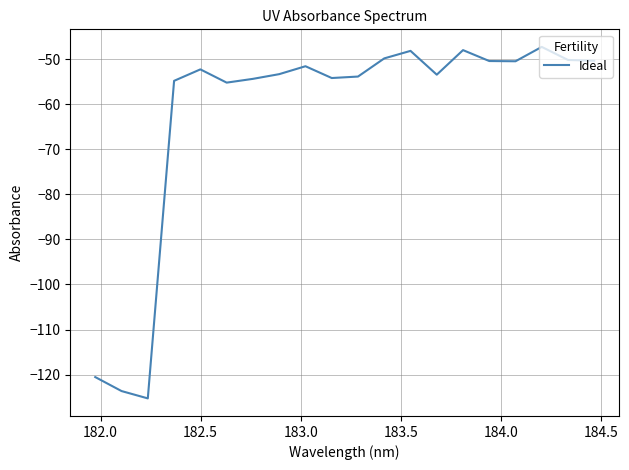

What is the greatest value displayed?

-47.3